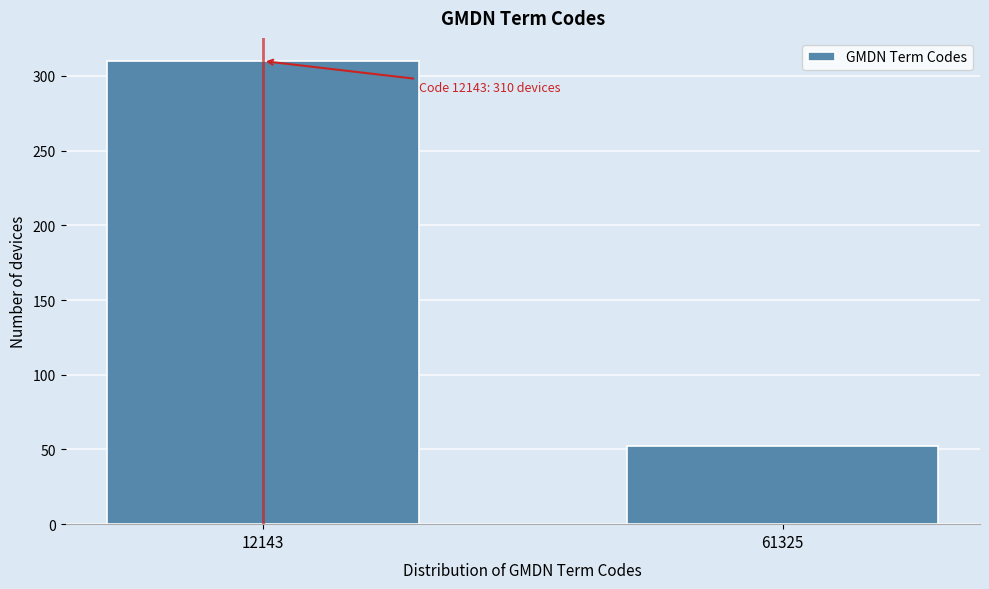

Reading left to right, list all the values displayed in this chart.

310	52